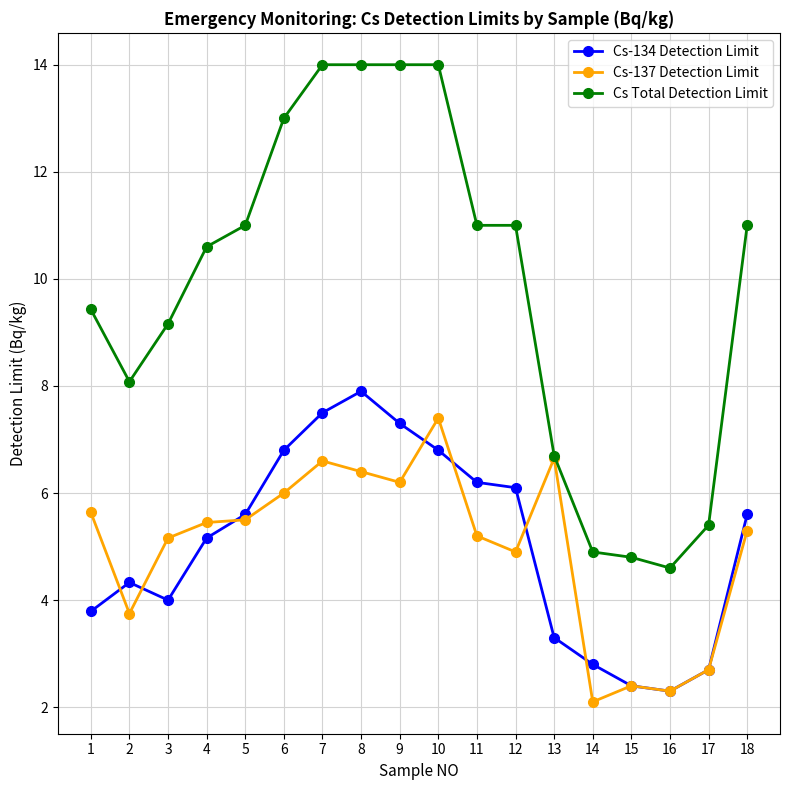

What is the total value across all series at 15?

9.6